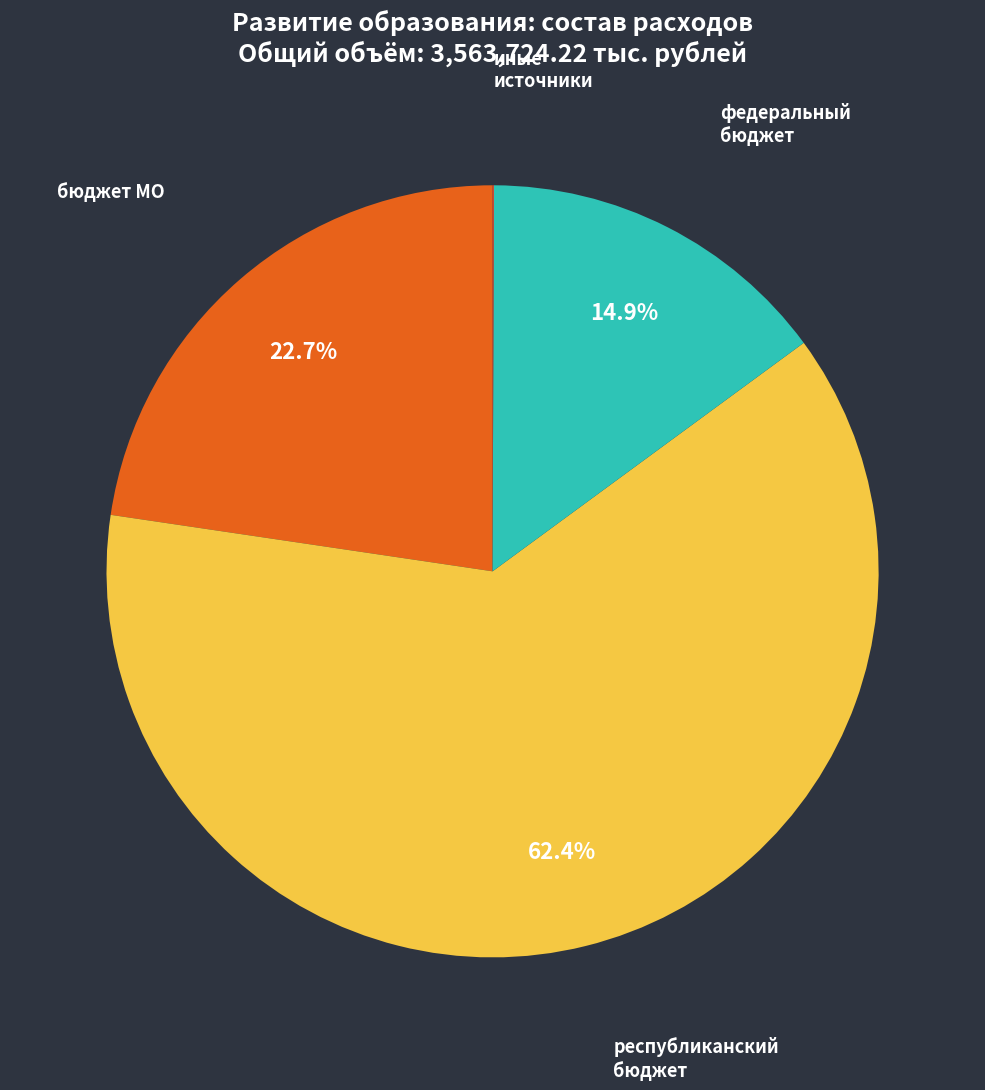

Count the number of slices in the pie.

4